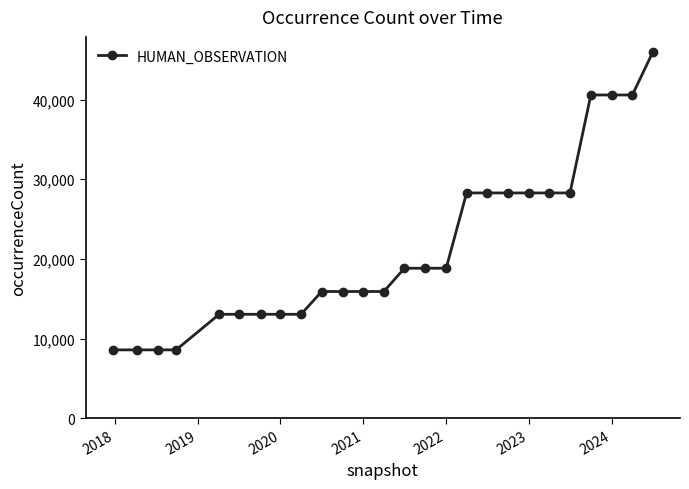

What is the maximum value shown in the chart?

45985